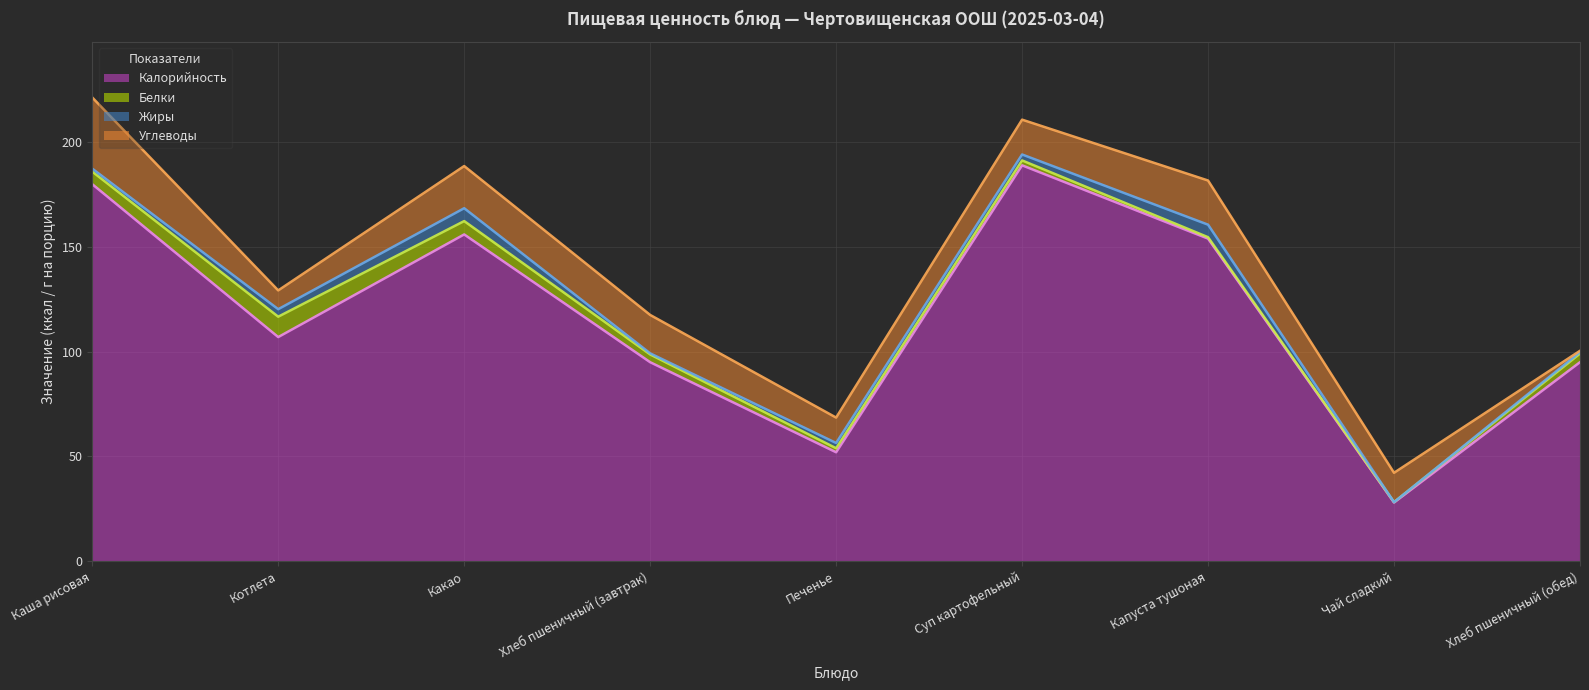

At which label does Углеводы reach its peak?

Каша рисовая